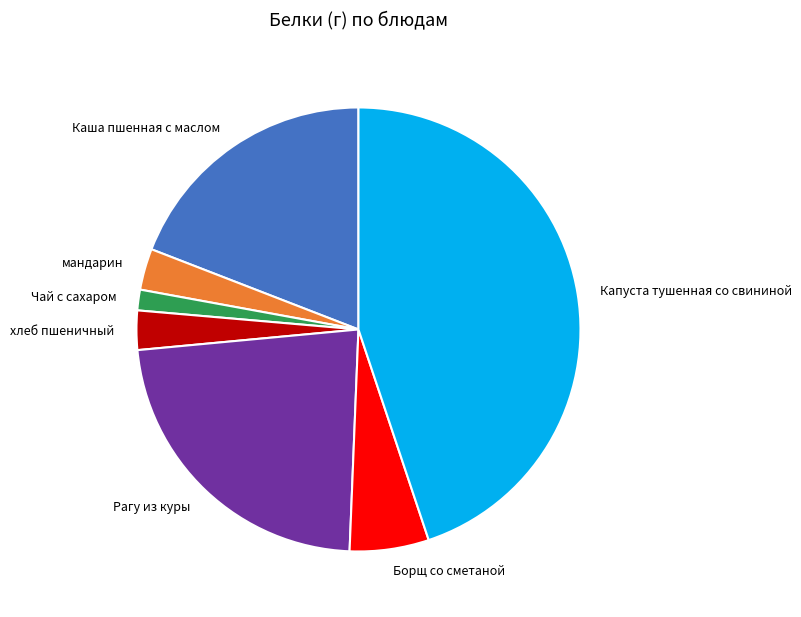

Do Каша пшенная с маслом and хлеб пшеничный together represent more than half of the pie?

No